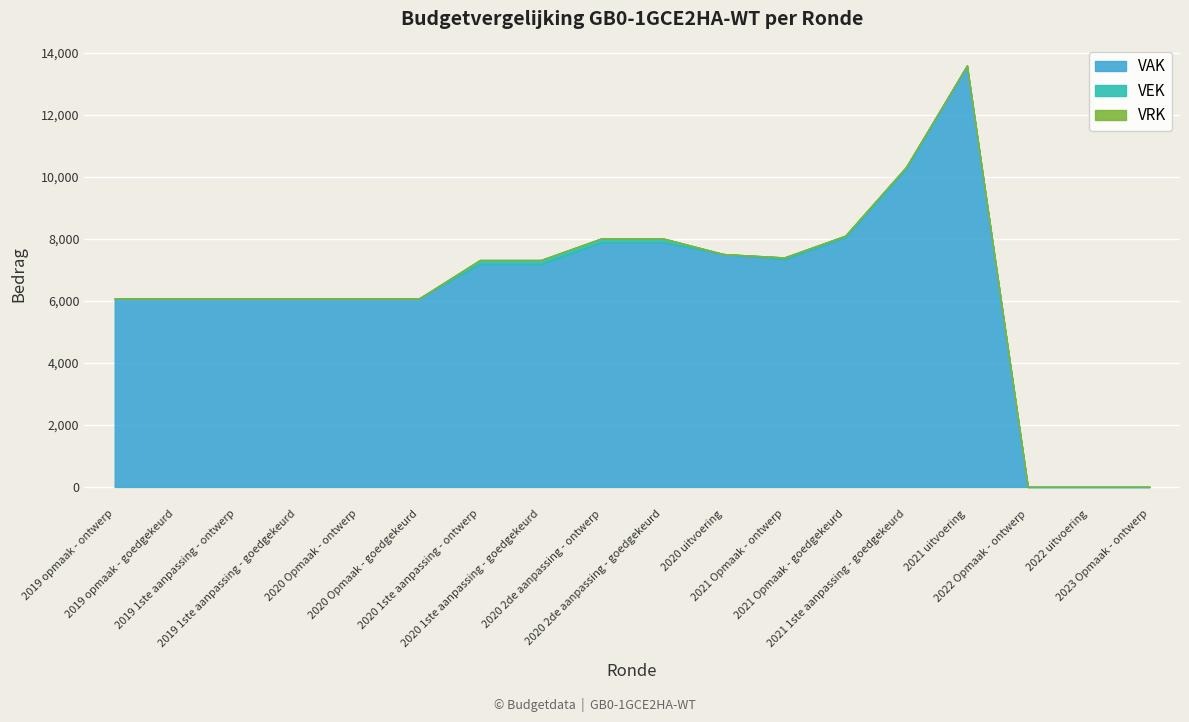

Which series changed the most between 2019 opmaak - goedgekeurd and 2020 Opmaak - goedgekeurd?

VAK